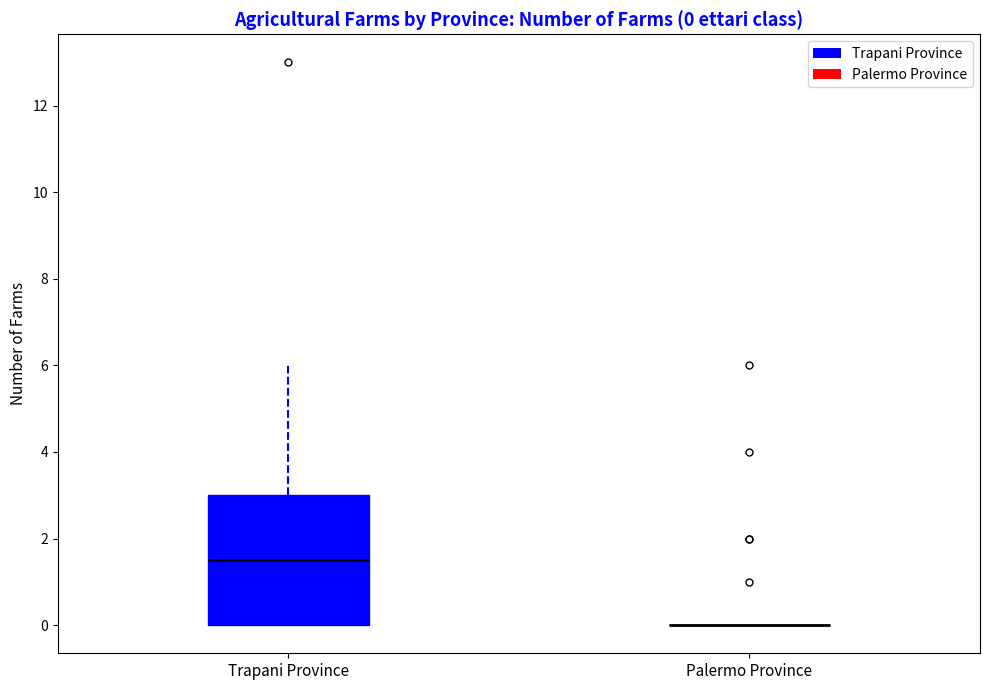

Which box is the tallest, from its lower edge to its upper edge?

Trapani Province